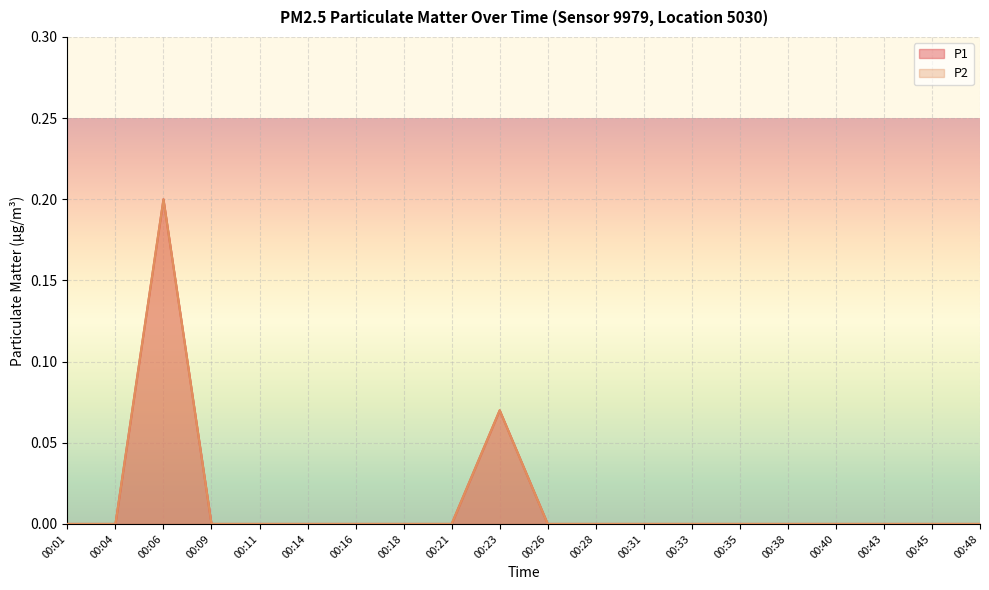

Does the chart display data point markers on the line(s)?

No